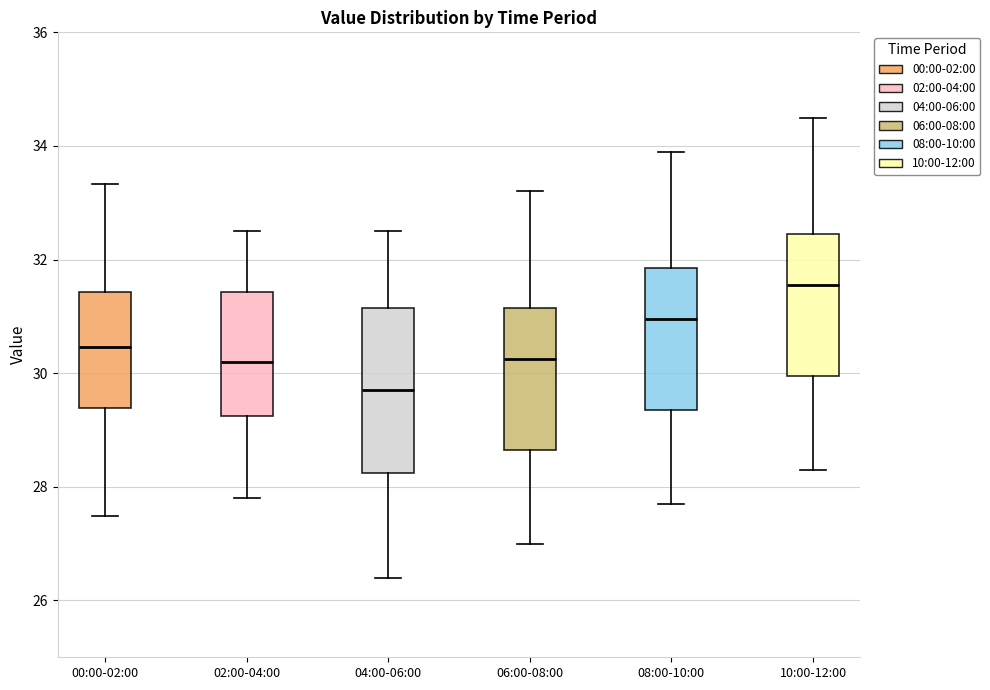

Comparing the boxes themselves (not the whiskers), which one is the tallest?

04:00-06:00